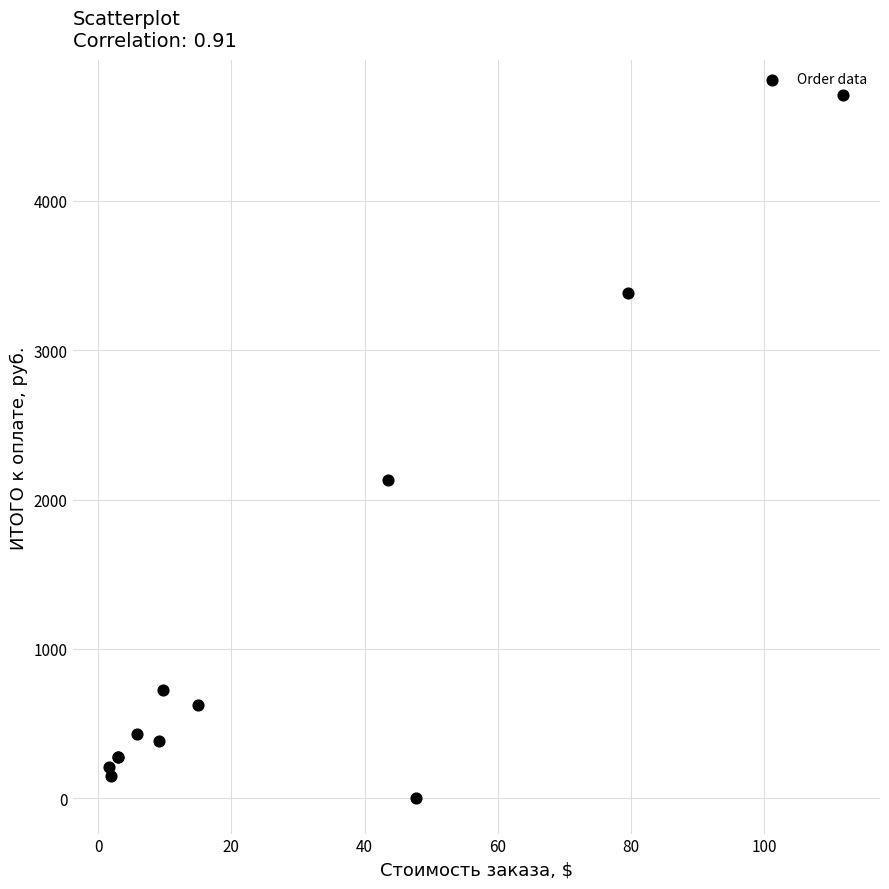

What Y value in the scatter plot is closest to 2353?

2129.8